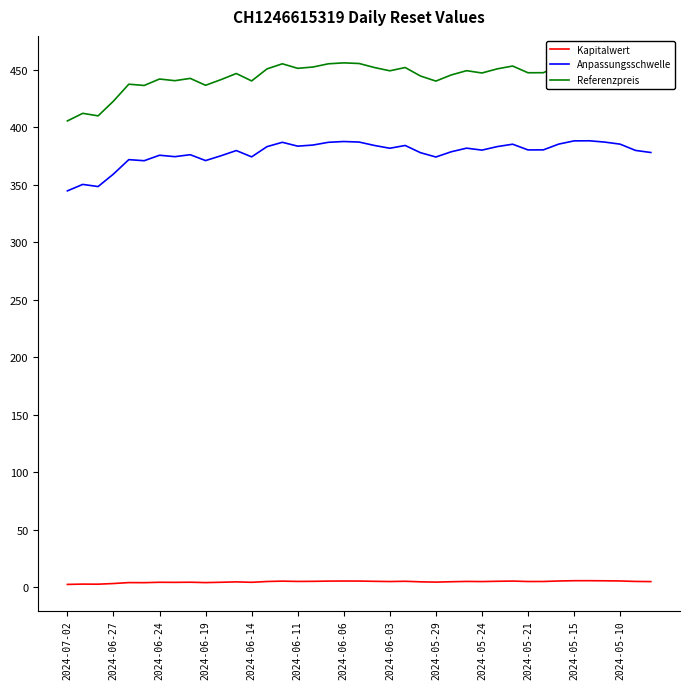

List the series in order of their peak value, highest first.

Referenzpreis, Anpassungsschwelle, Kapitalwert